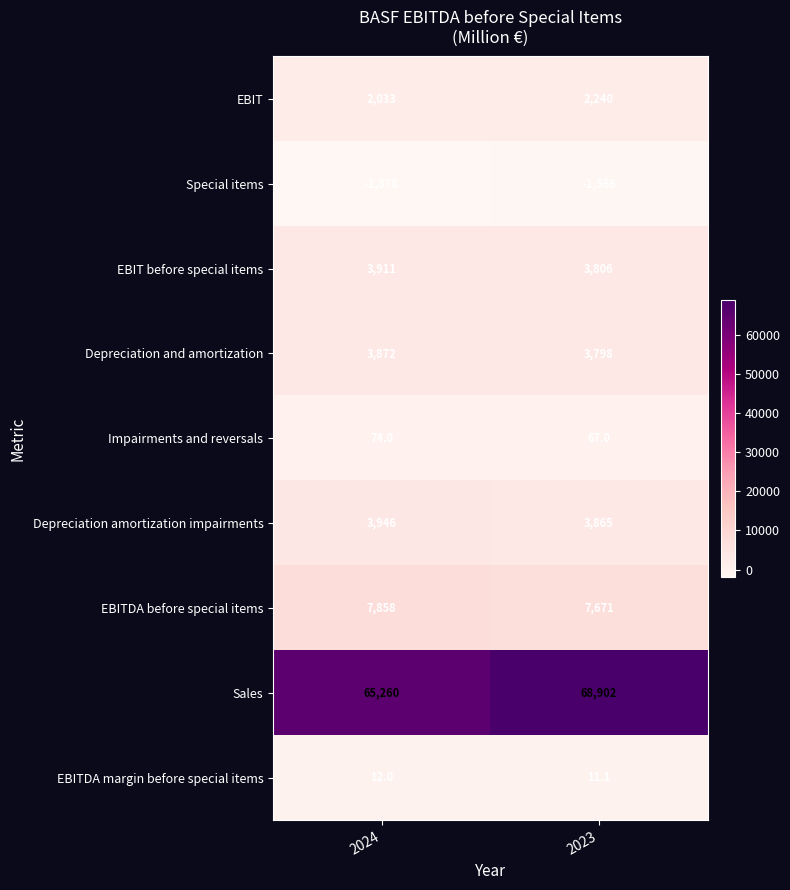

What is the difference between the highest and lowest values at 2023?

70468.0